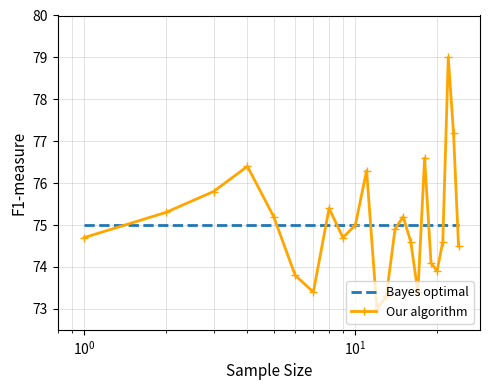

Reading left to right, what are all the values shown in this chart?

74.7	75.3	75.8	76.4	75.2	73.8	73.4	75.4	74.7	75.0	76.3	73.0	73.3	74.9	75.2	74.6	73.4	76.6	74.1	73.9	74.6	79.0	77.2	74.5